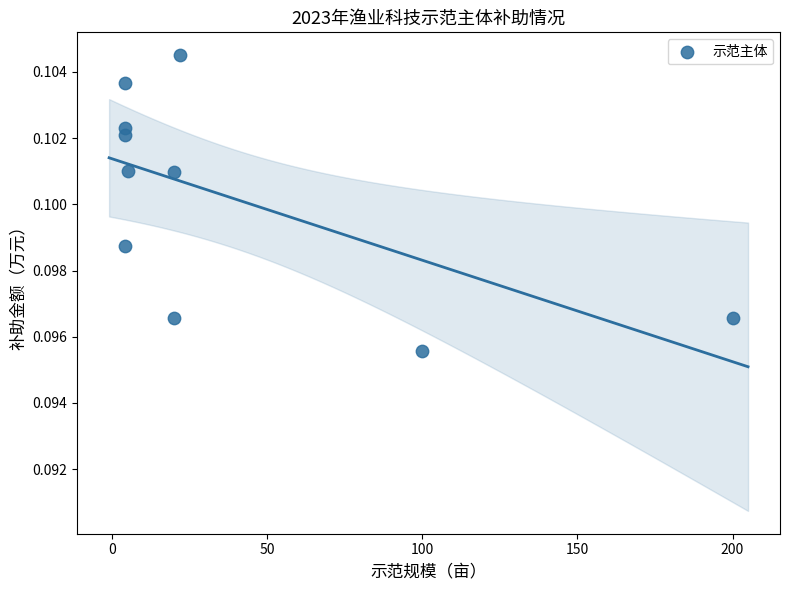

What is the average X value?

38.3